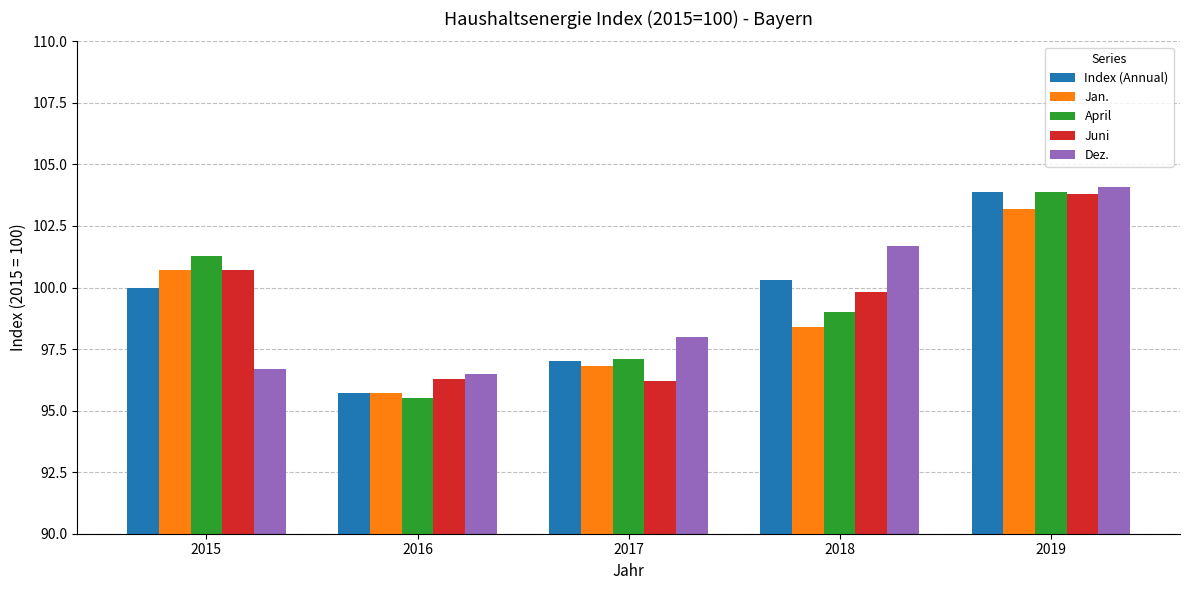

What is the average value of the Jan. series?

99.0